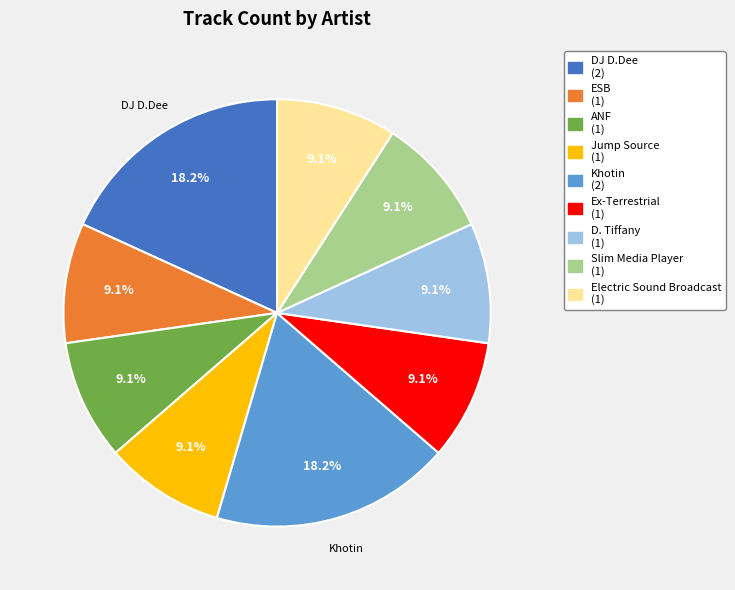

Is there a majority slice in this chart?

No